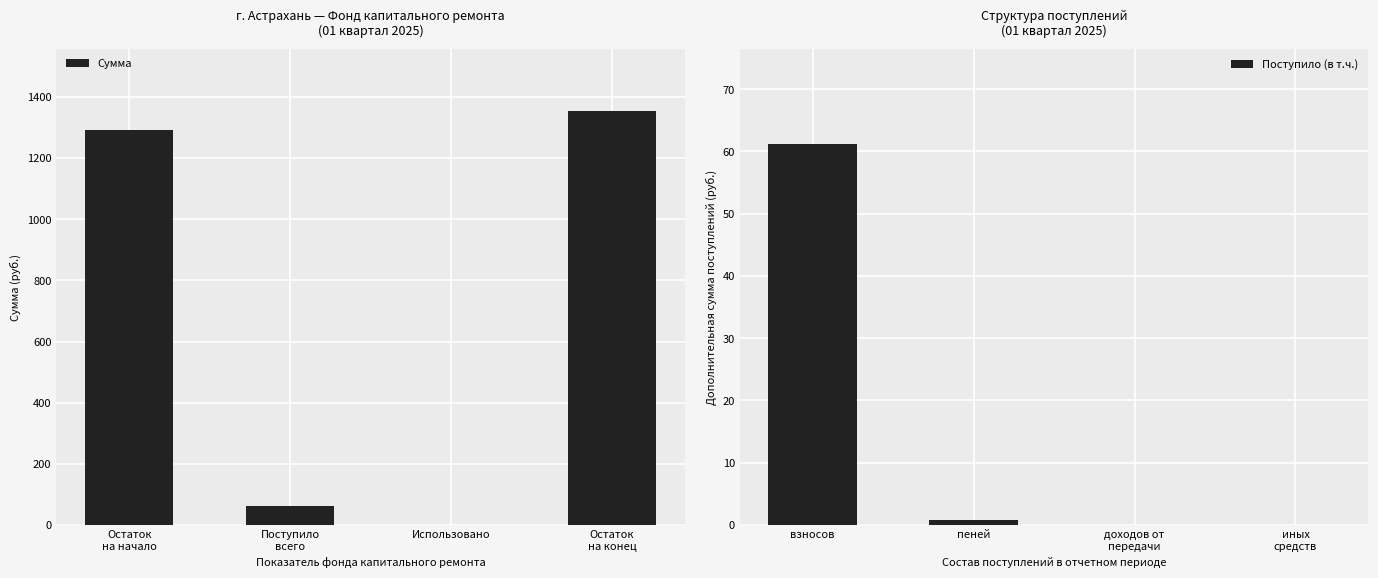

What is the difference between the maximum and minimum values in the Поступило (в т.ч.) series?

61.2